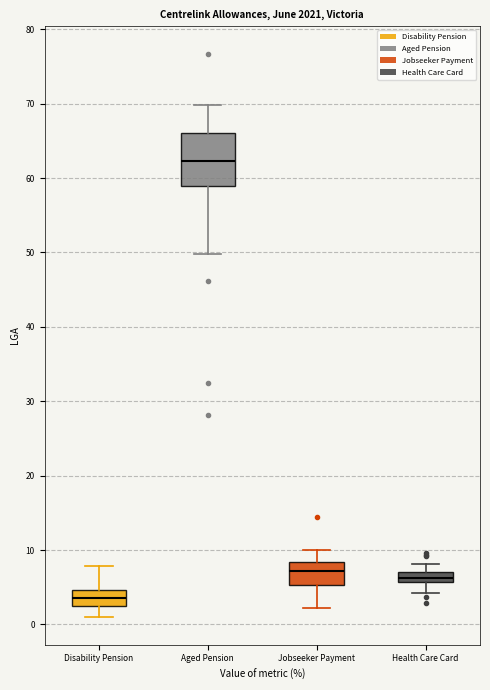

Which box is the tallest, from its lower edge to its upper edge?

Aged Pension